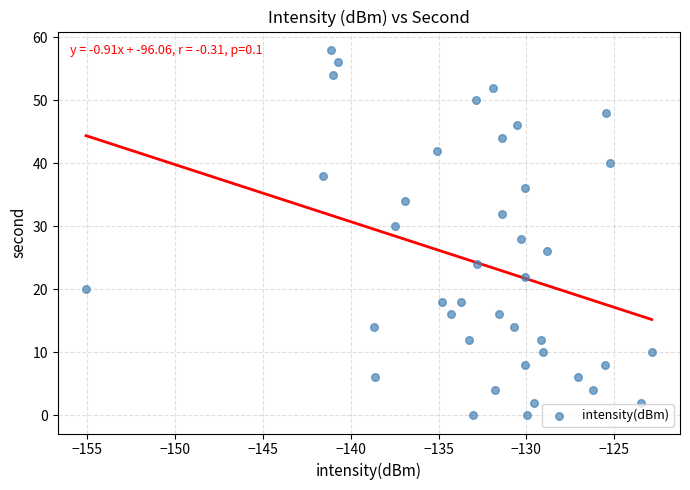

What is the range of Y values (max minus min)?

58